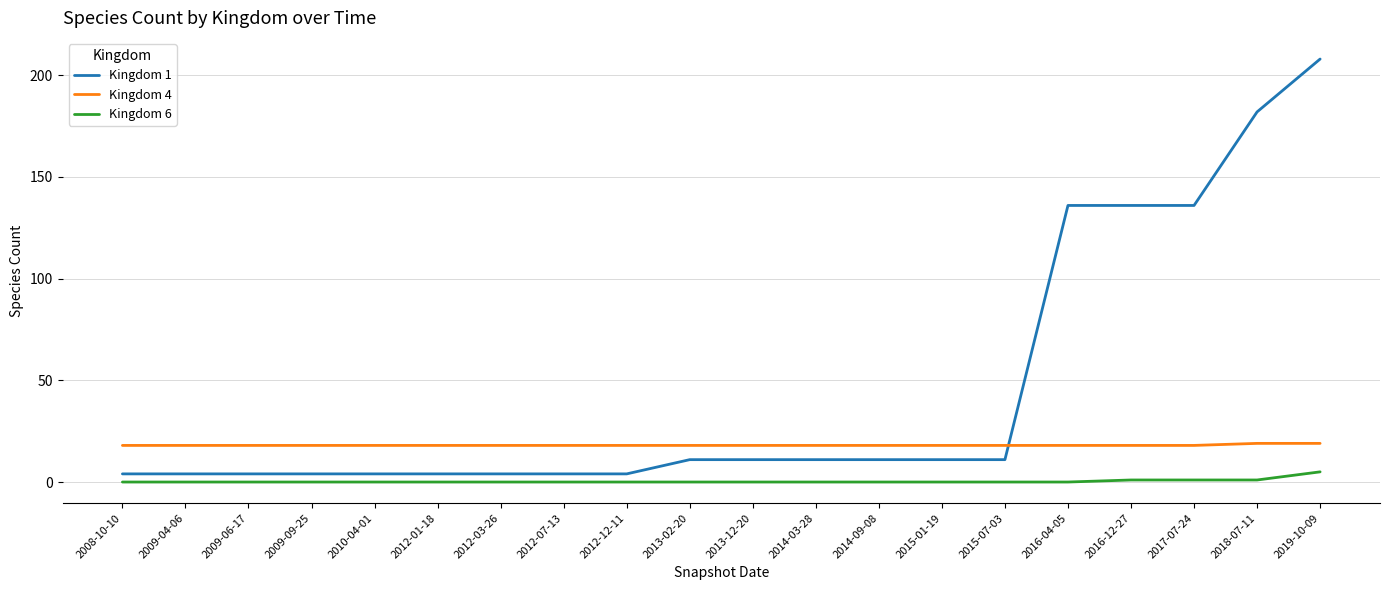

What is the difference between the maximum and minimum values in the Kingdom 1 series?

204